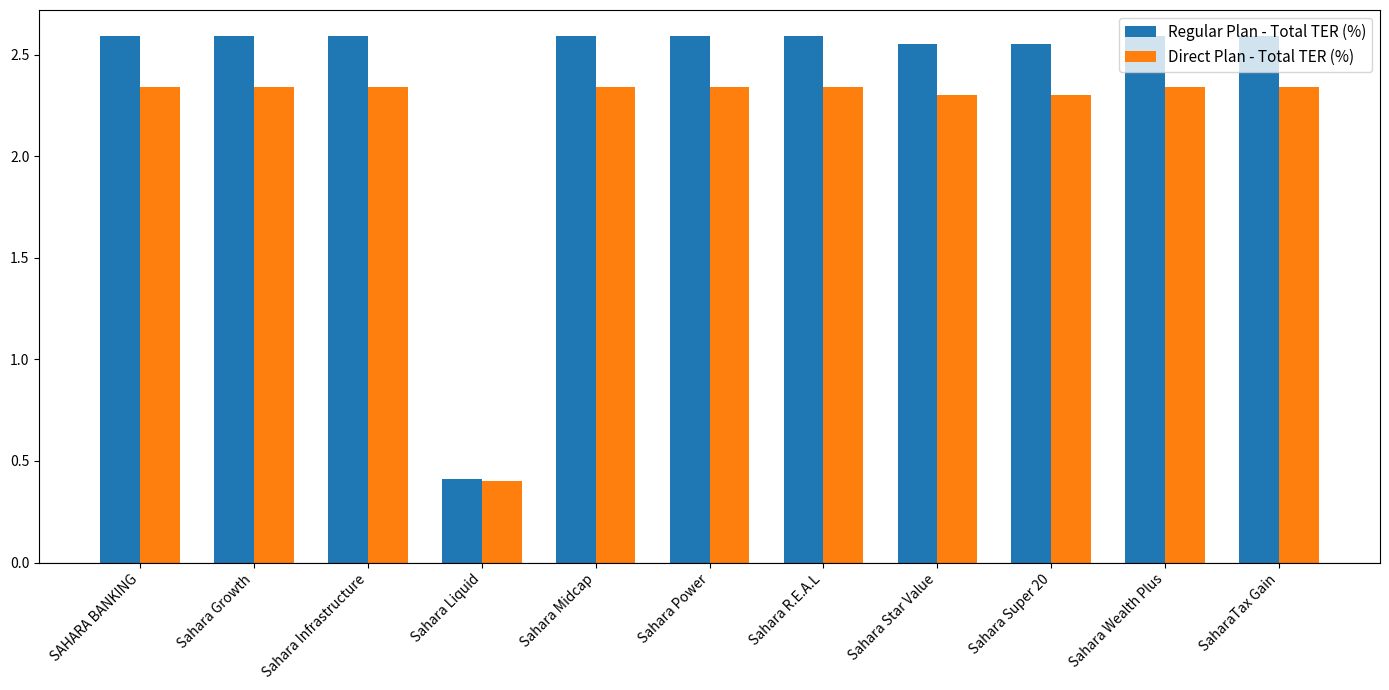

What is the label of the 10th bar from the left?

Sahara Wealth Plus